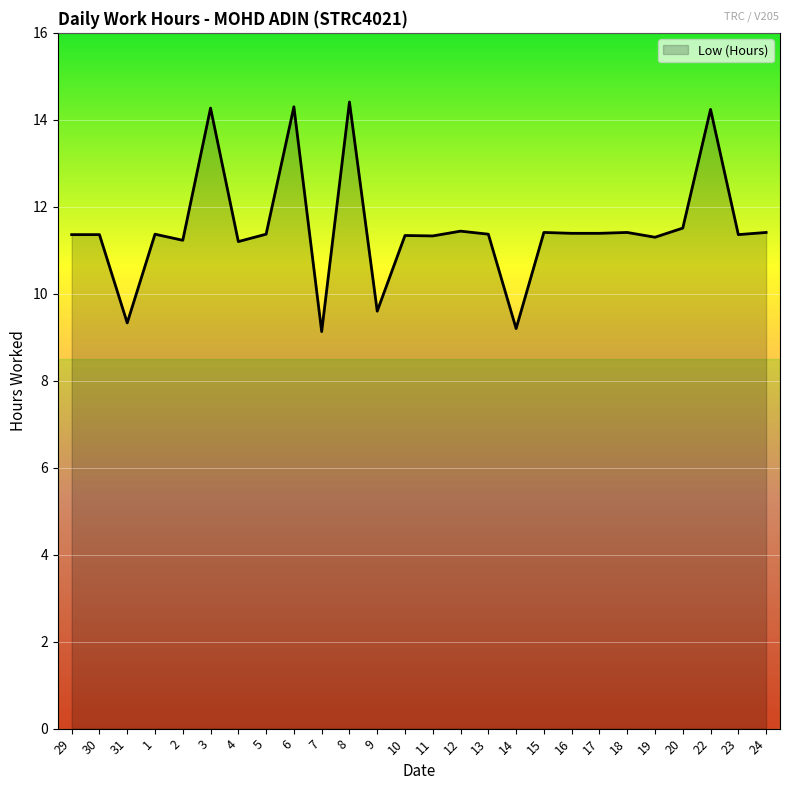

The chart shows a value of 11.5 at 20. True or false?

True